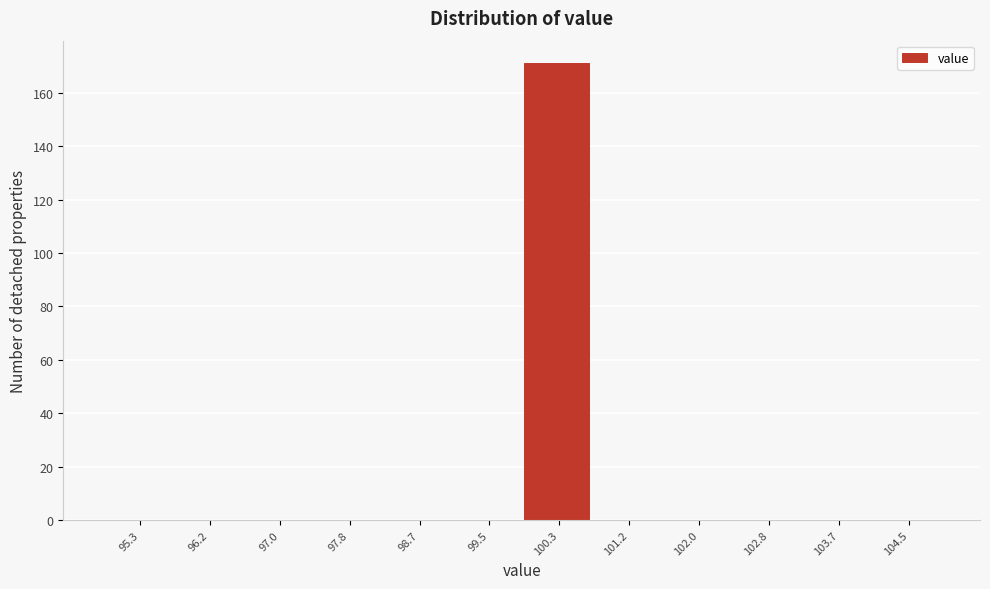

Which range on the x-axis has the tallest bar?

99.9 to 100.7